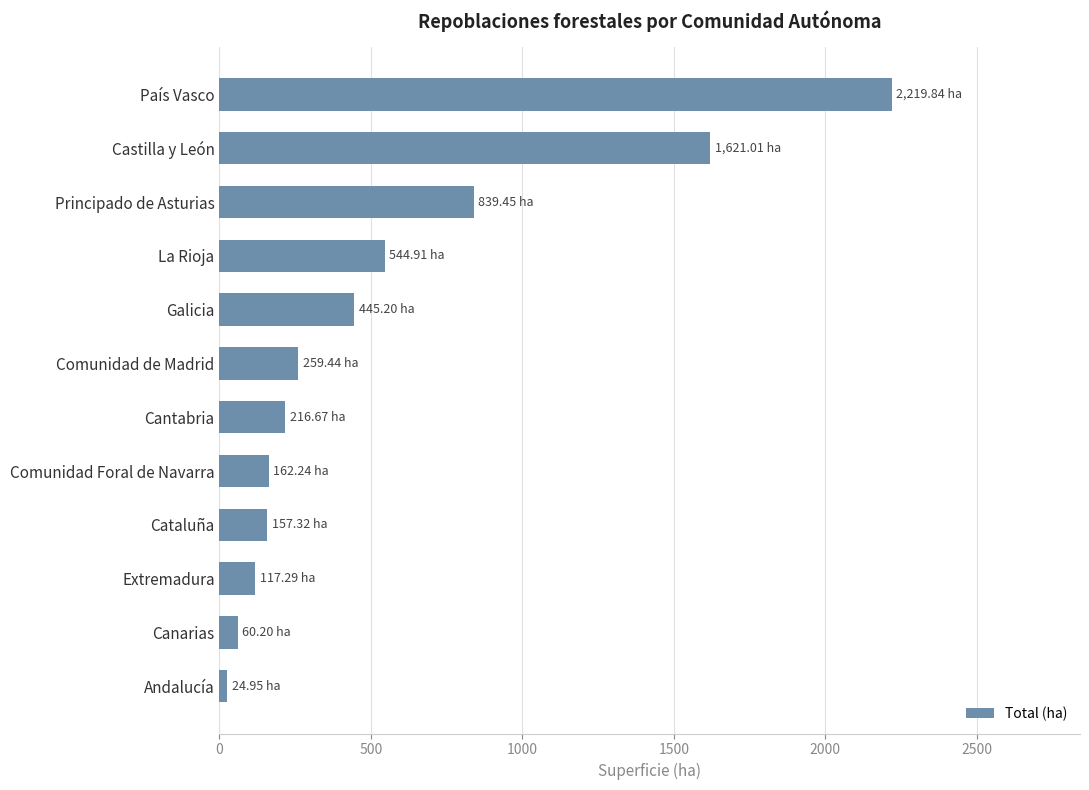

What is the difference between the maximum and minimum values?

2194.9